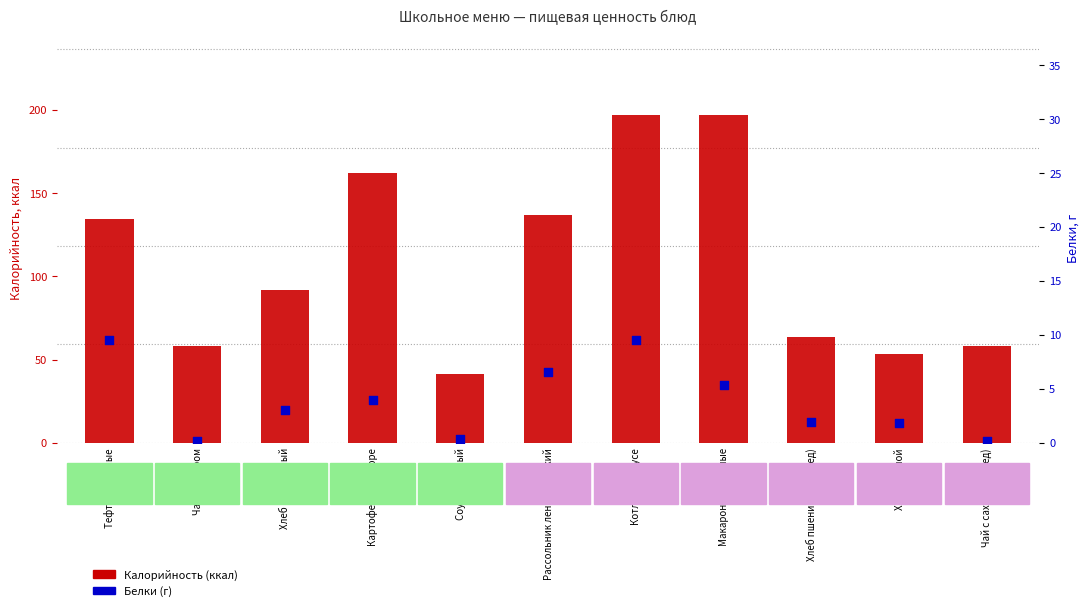

Which series has the largest total across all categories?

Калорийность (ккал)